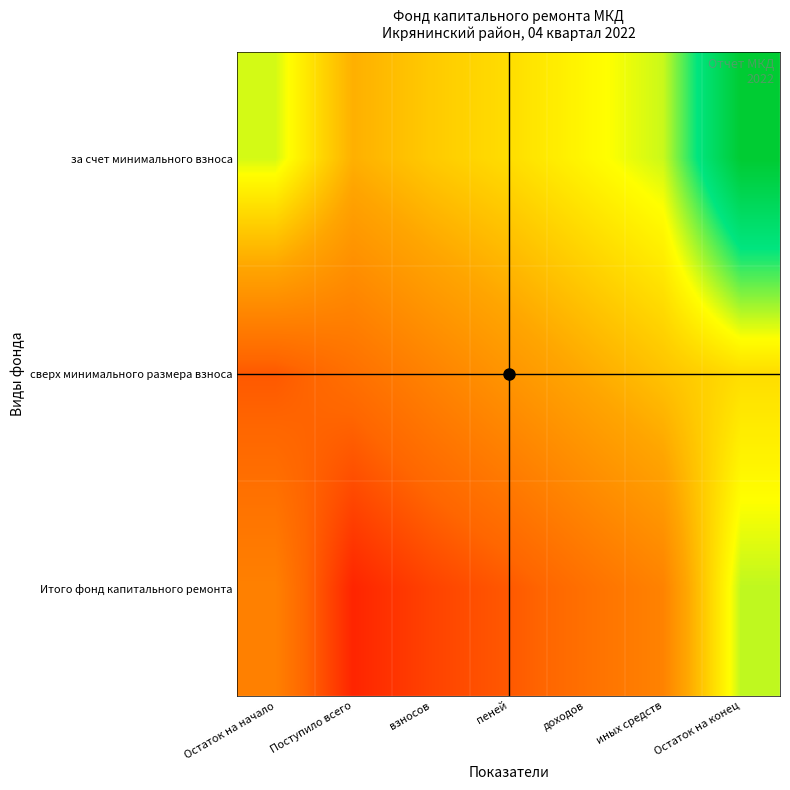

Reading left to right, transcribe all the data shown in this chart.

за счет минимального взноса: Остаток на начало=0.6	Поступило всего=0.4	взносов=0.5	пеней=0.5	доходов=0.6	иных средств=0.6	Остаток на конец=1.0
сверх минимального размера взноса: Остаток на начало=0.2	Поступило всего=0.2	взносов=0.3	пеней=0.3	доходов=0.4	иных средств=0.5	Остаток на конец=0.5
Итого фонд капитального ремонта: Остаток на начало=0.3	Поступило всего=0.1	взносов=0.1	пеней=0.2	доходов=0.2	иных средств=0.3	Остаток на конец=0.6